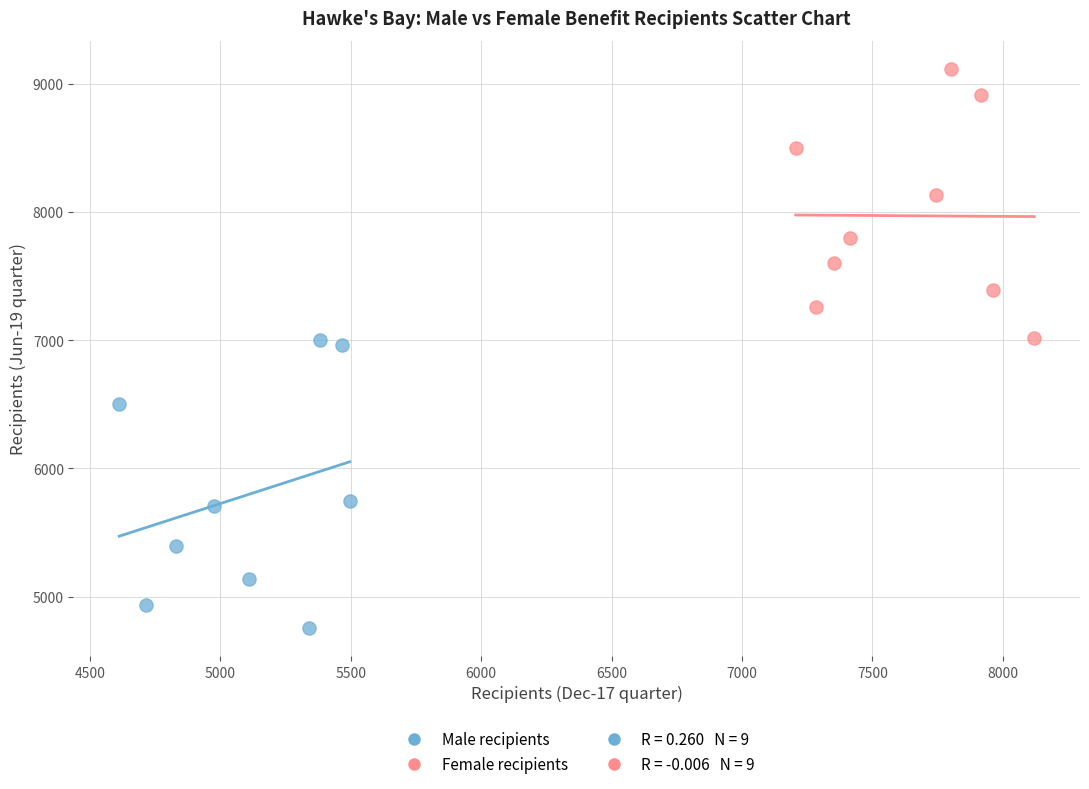

Which series contains the lowest Y value?

Male recipients